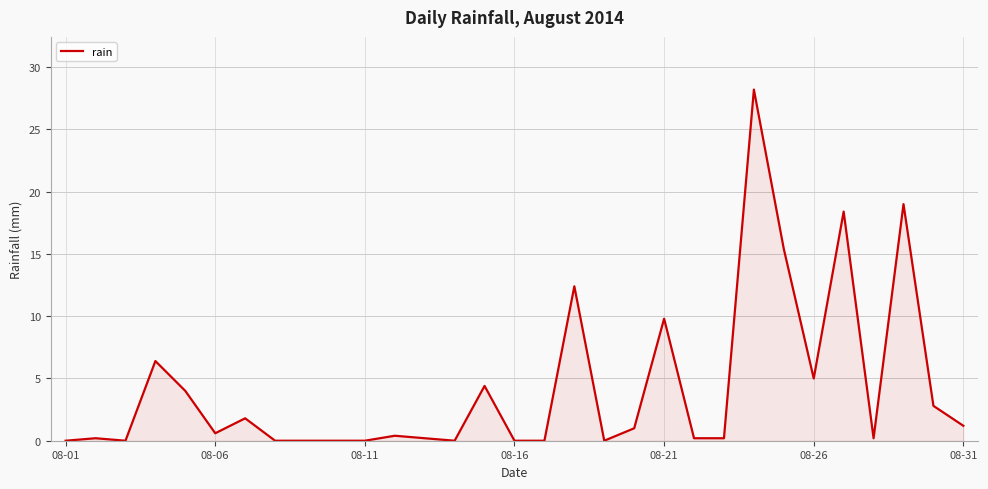

What is the maximum value shown in the chart?

28.2